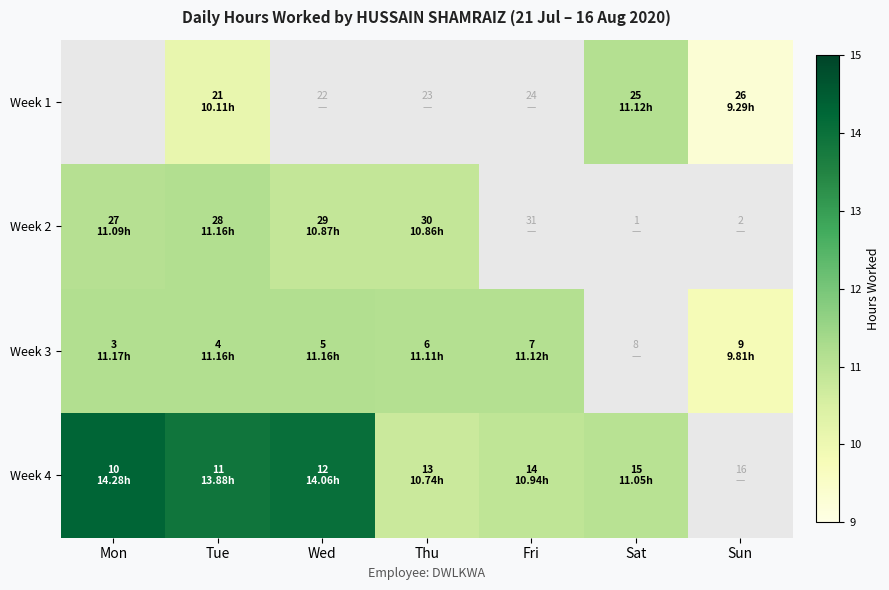

How many positive values does the Week 4 series have?

6